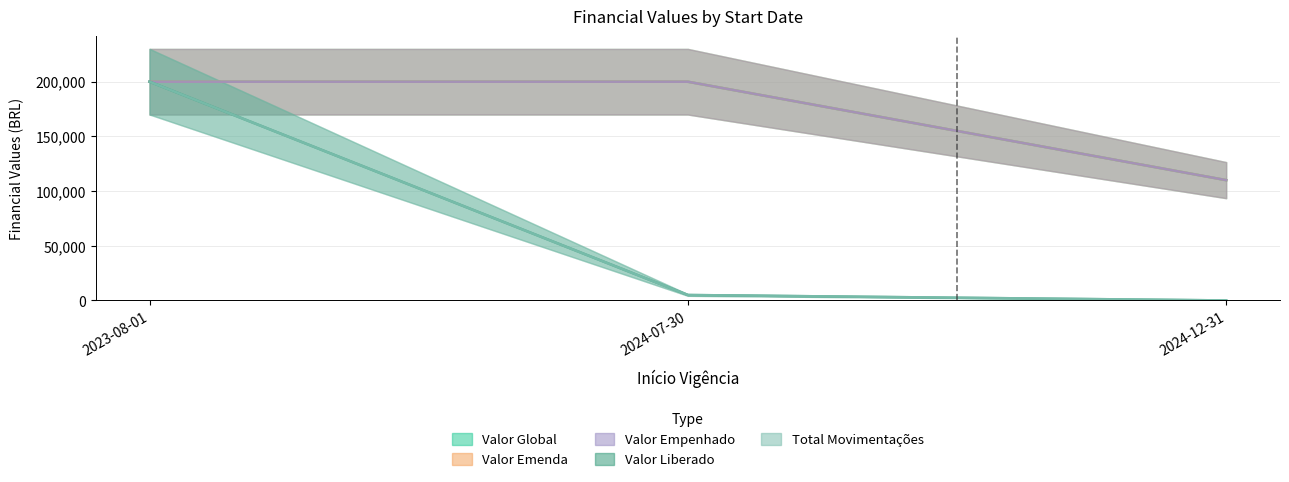

Is the value of Valor Liberado at 2024-12-31 greater than the value of Valor Empenhado at 2024-12-31?

No